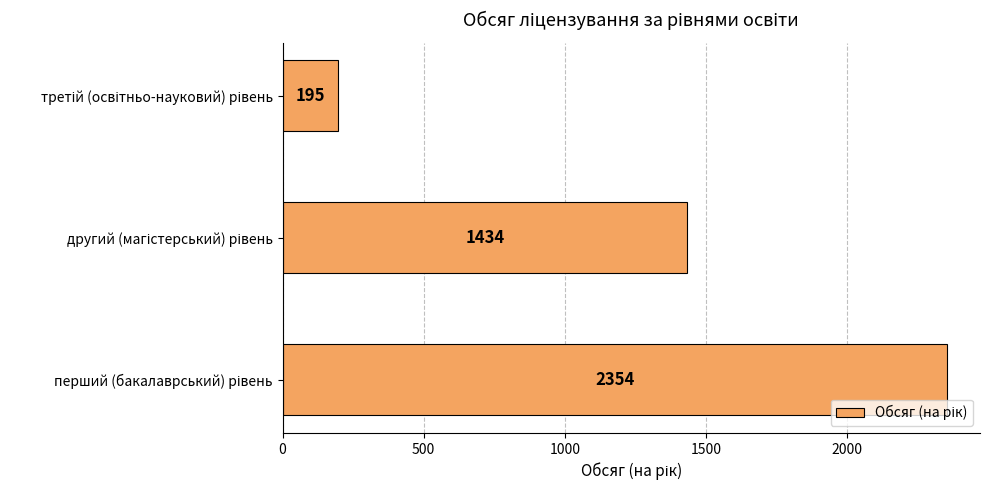

Does the chart contain any negative values?

No